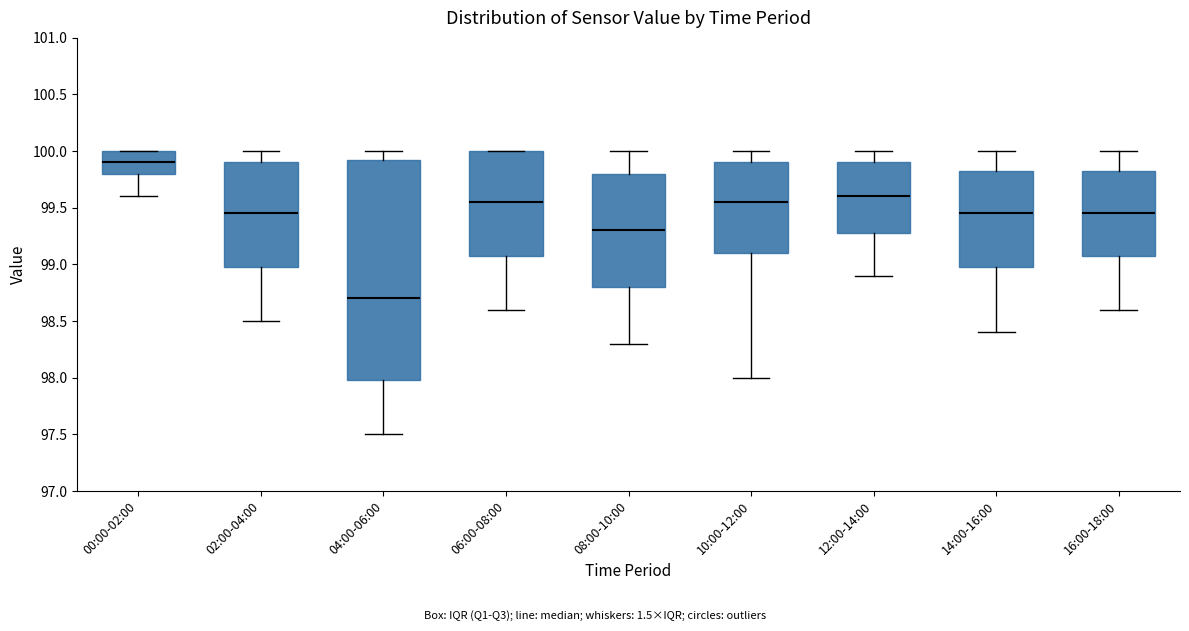

Where does the median line of the box for 00:00-02:00 sit on the y-axis? The values are not printed on the chart, so give them approximately, as read against the axis.

99.90